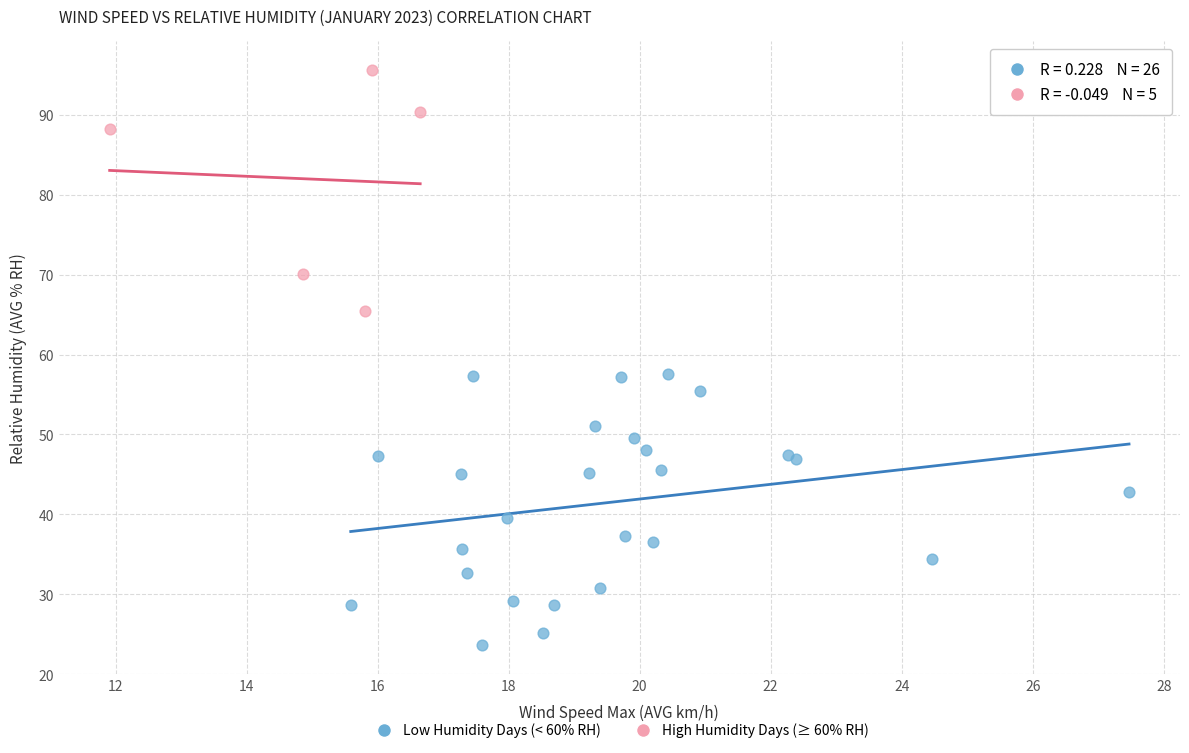

Which series has the largest Y range (max minus min)?

Low Humidity Days (< 60% RH)